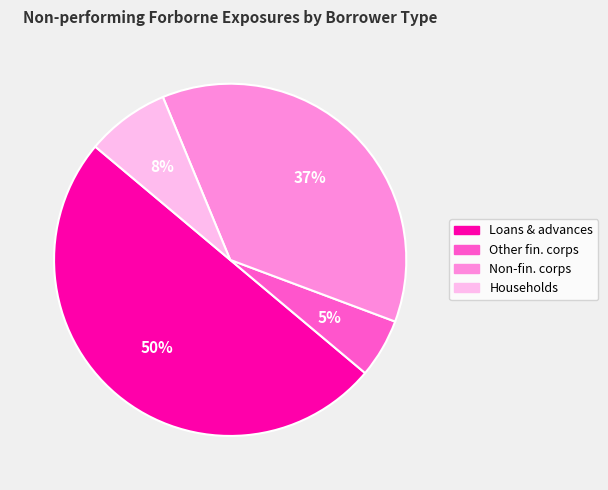

To the nearest percent, what is the difference between the largest and smallest slice percentages?

45%